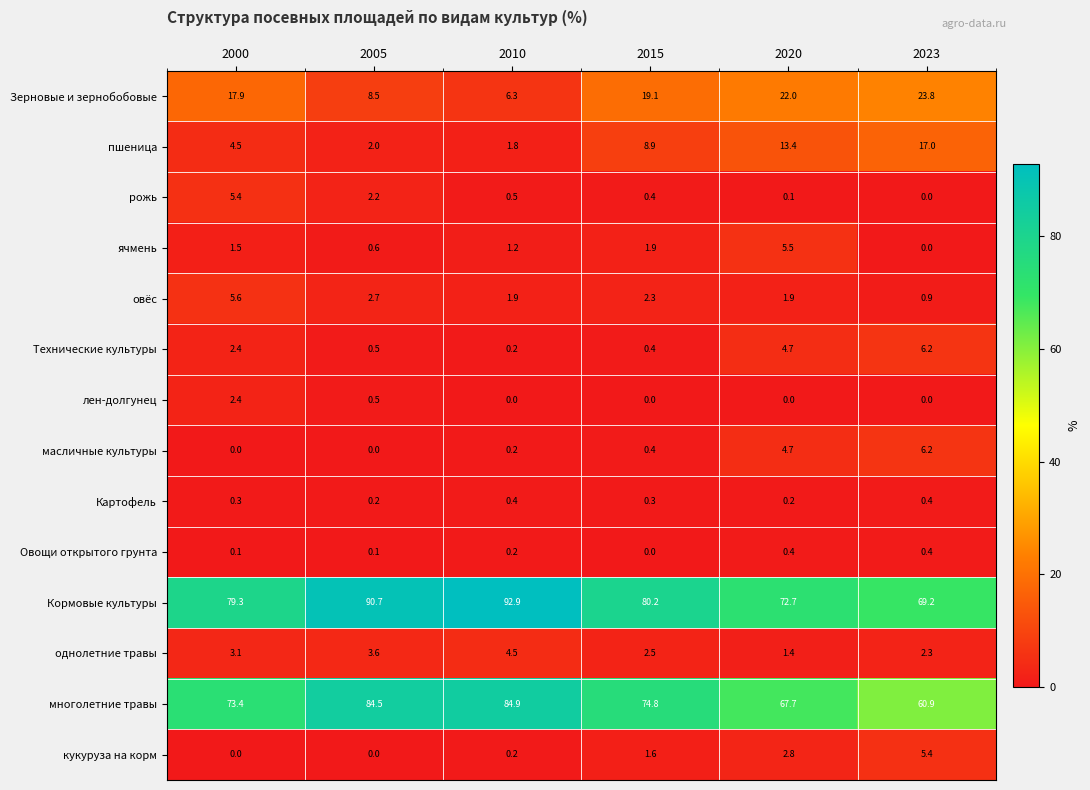

At which category is the sum across all series the highest?

2020